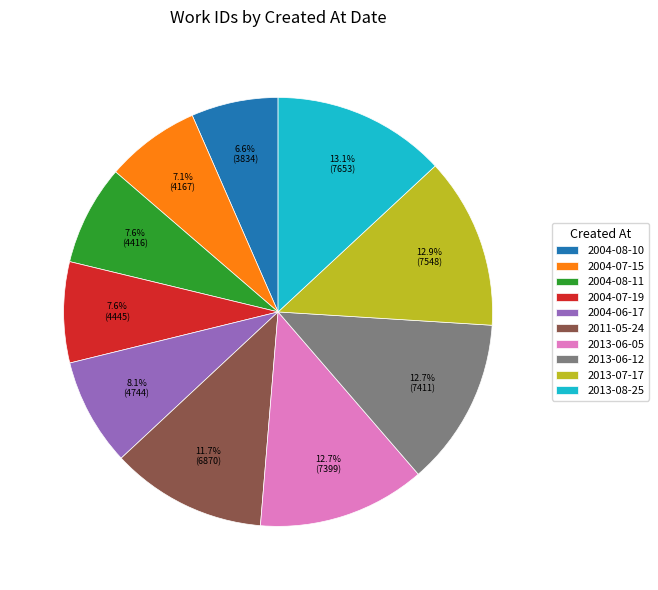

What is the total percentage of 2013-07-17 and 2004-07-19?

20.5%